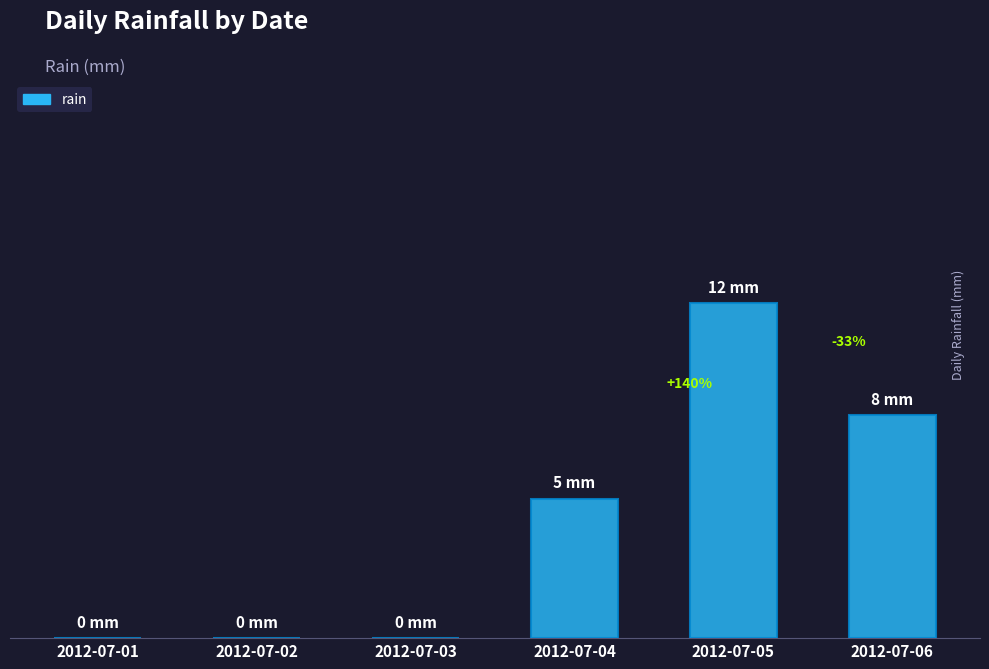

Is it true that the value at 2012-07-02 is 0?

True